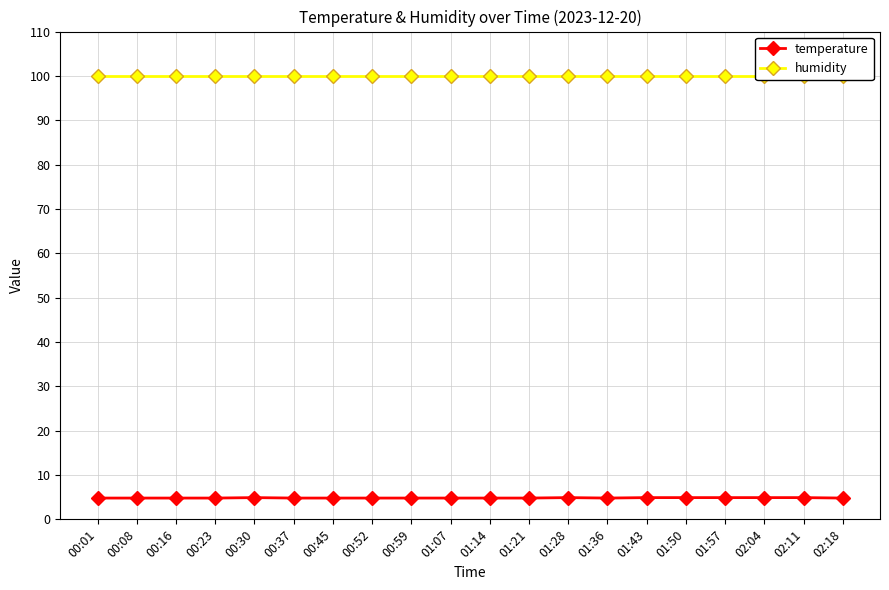

True or false: humidity and temperature cross at least once.

False